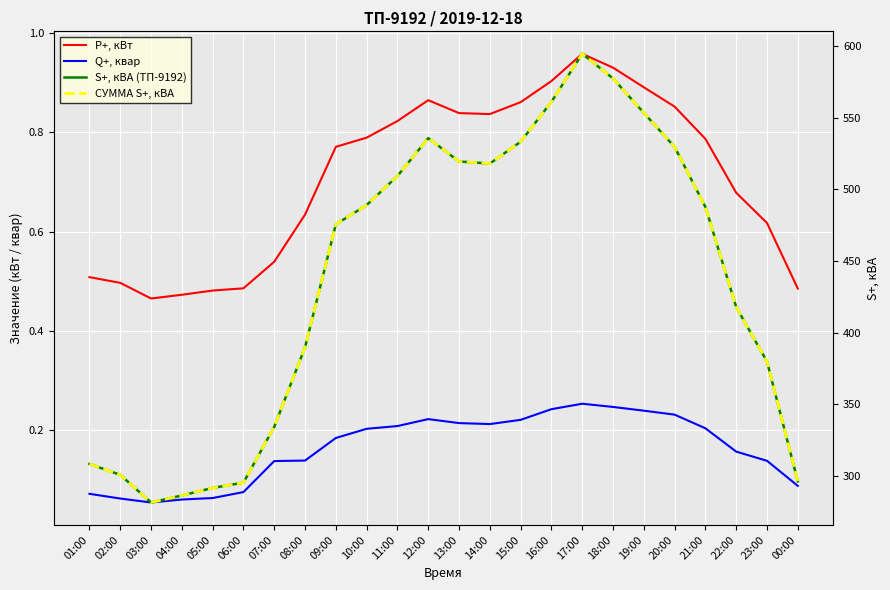

Which series has the largest total across all categories?

S+, кВА (ТП-9192)